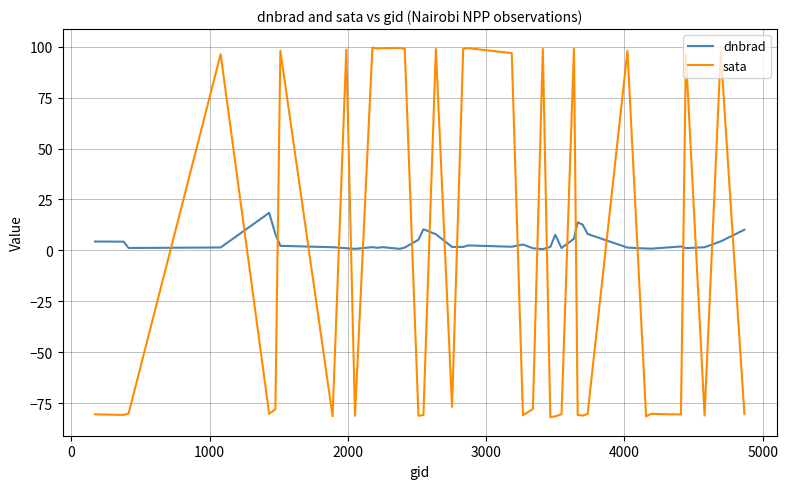

Which series has the largest total across all categories?

dnbrad